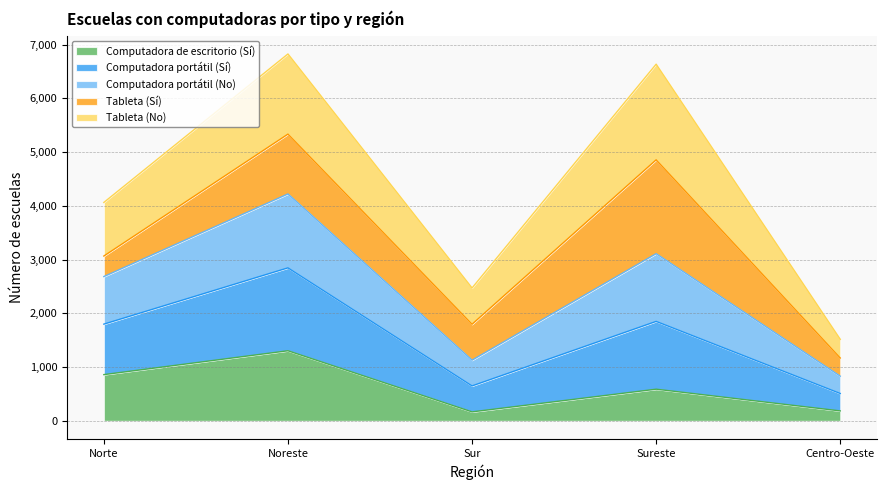

What is the total value across all series at Norte?

4063